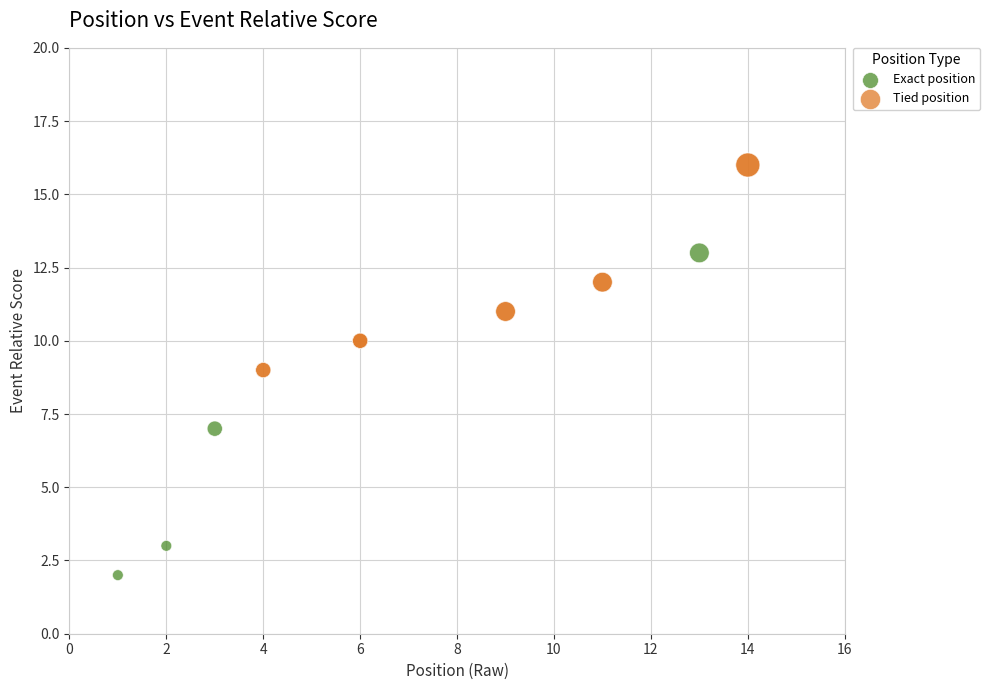

Which series contains the highest Y value?

Tied position